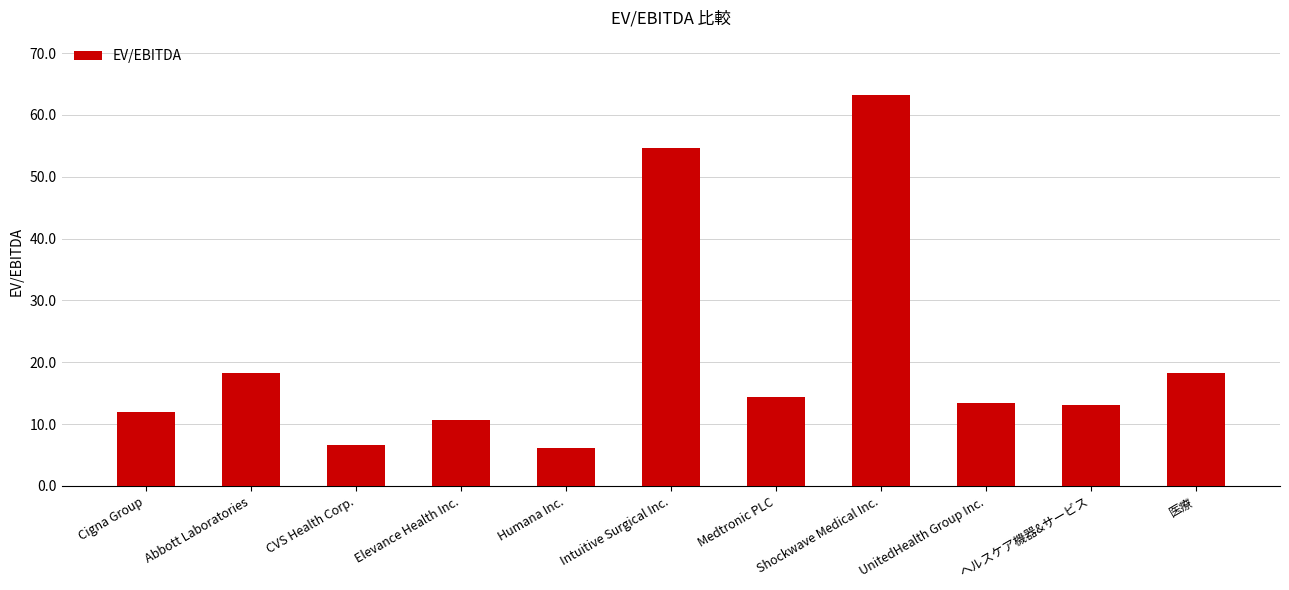

What is the sum of the values at Shockwave Medical Inc. and CVS Health Corp.?

69.8